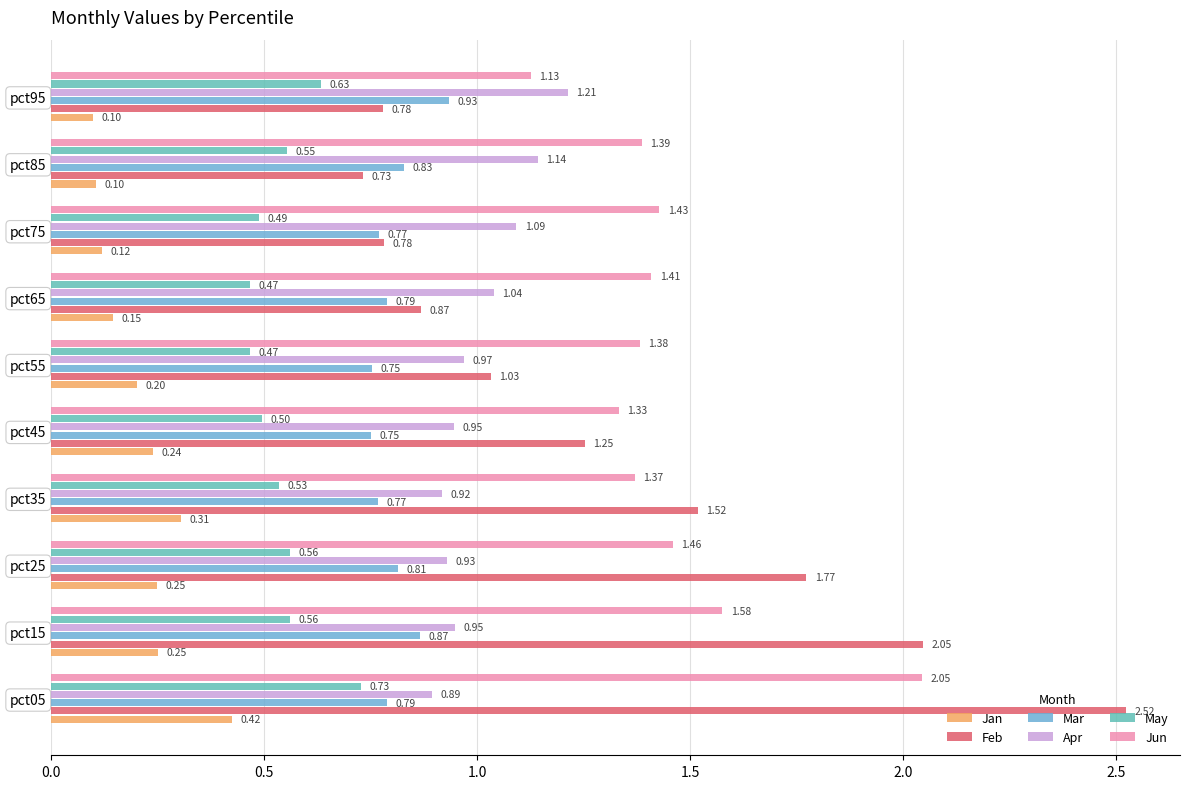

How many distinct data groups are displayed?

6